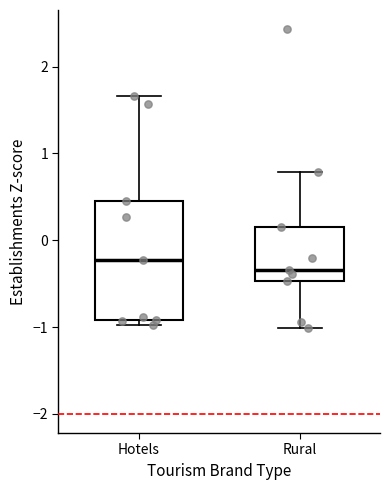

Reading left to right, read every box against the y-axis: the position of its median line, the range the box covers, and the ends of its whiskers. The values are not printed on the chart, so give them approximately, as read against the axis.

Hotels: median -0.2, box -0.9 to 0.4, whiskers -1.0 to 1.7
Rural: median -0.3, box -0.5 to 0.1, whiskers -1.0 to 0.8